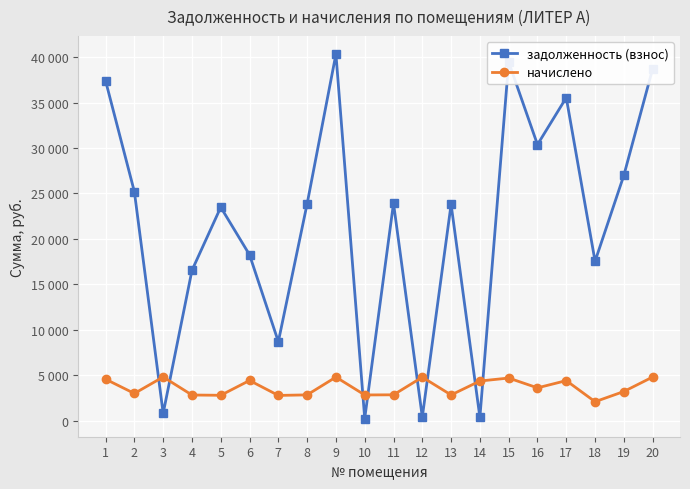

What are all the series names shown in the legend?

задолженность (взнос), начислено